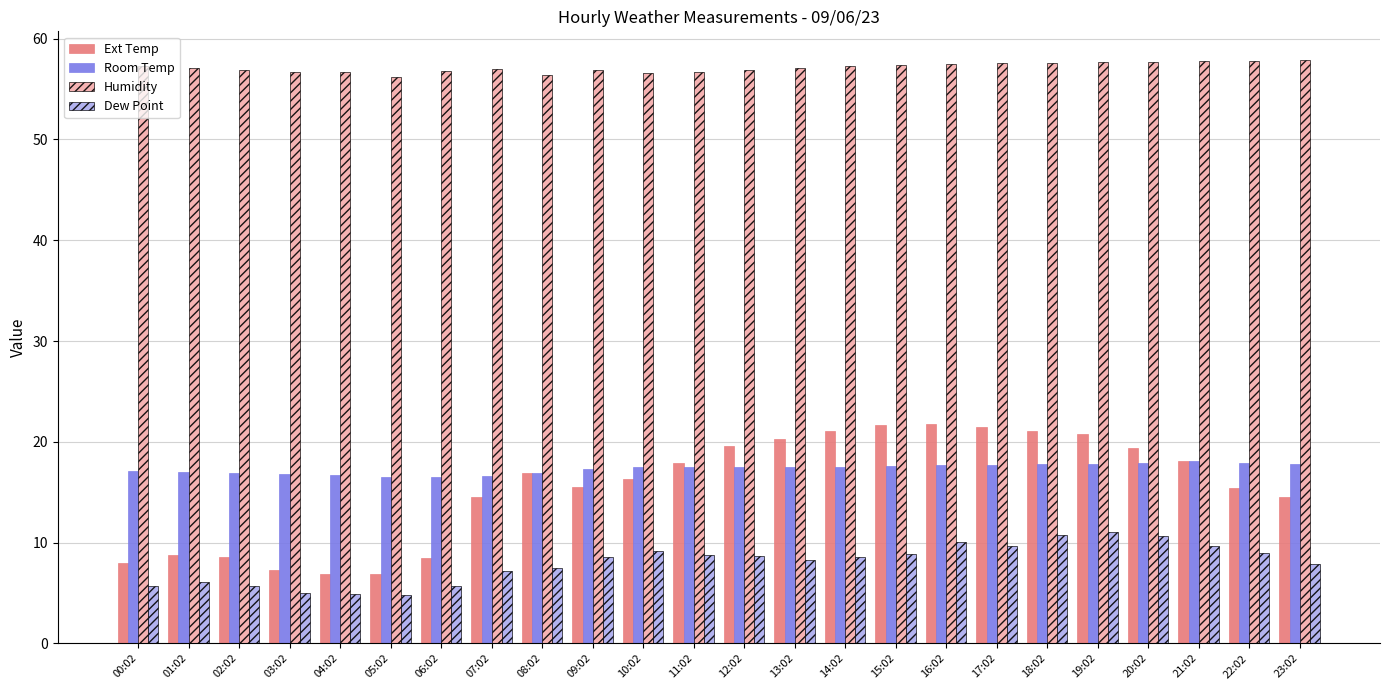

What is the total value across all series at 00:02?

88.0